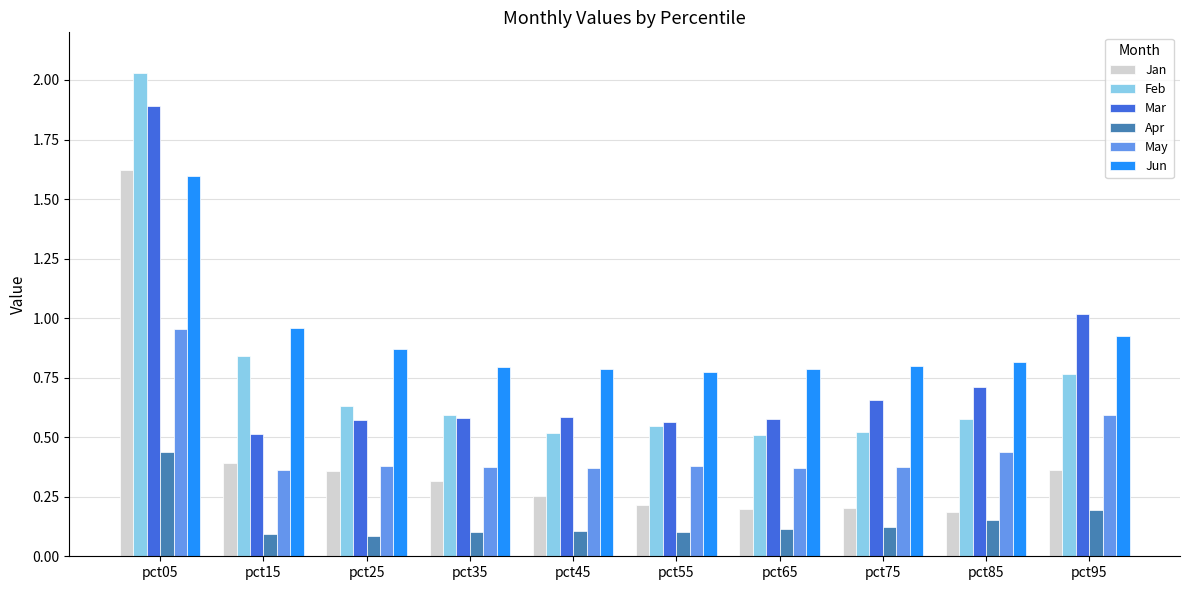

What is the difference between the Mar values at pct45 and pct85?

0.1